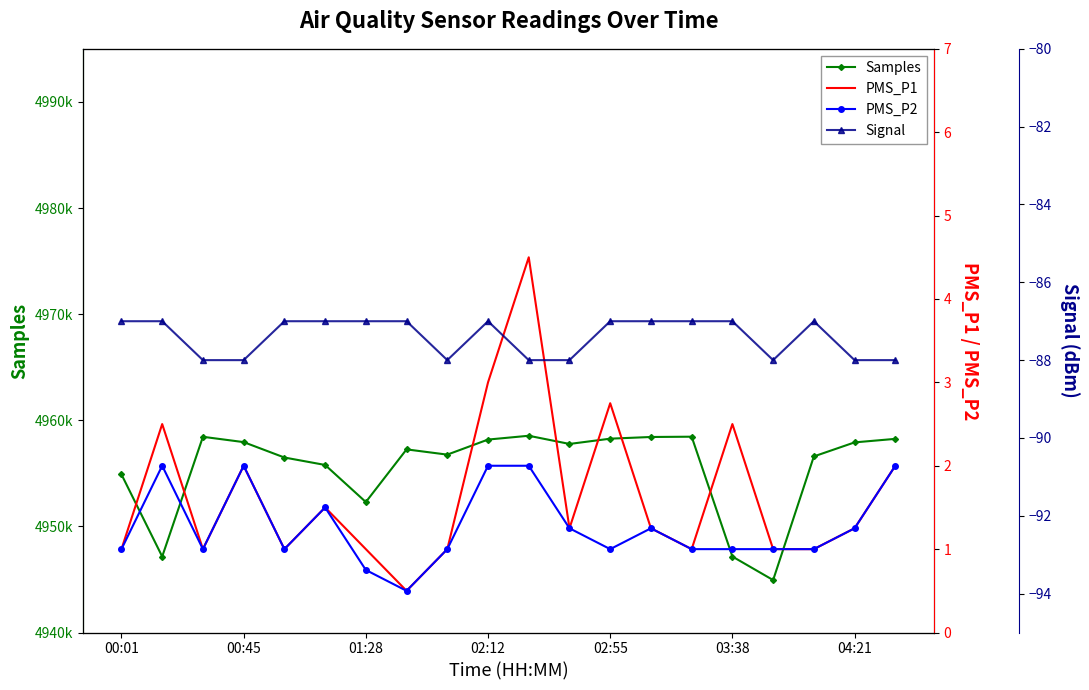

True or false: PMS_P2 and Signal intersect in this chart.

False